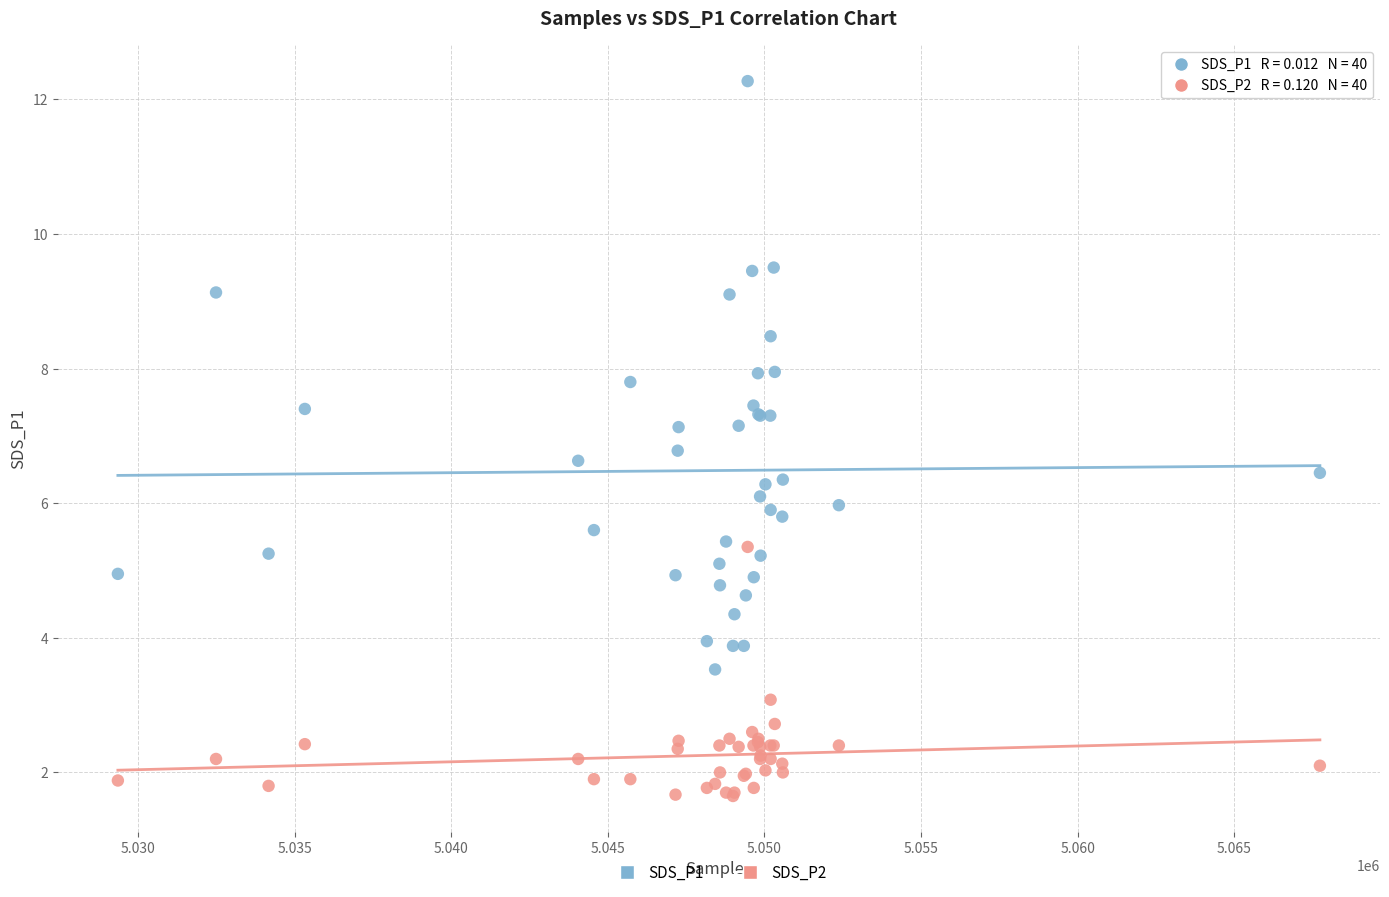

Which series reaches the minimum Y coordinate?

SDS_P2